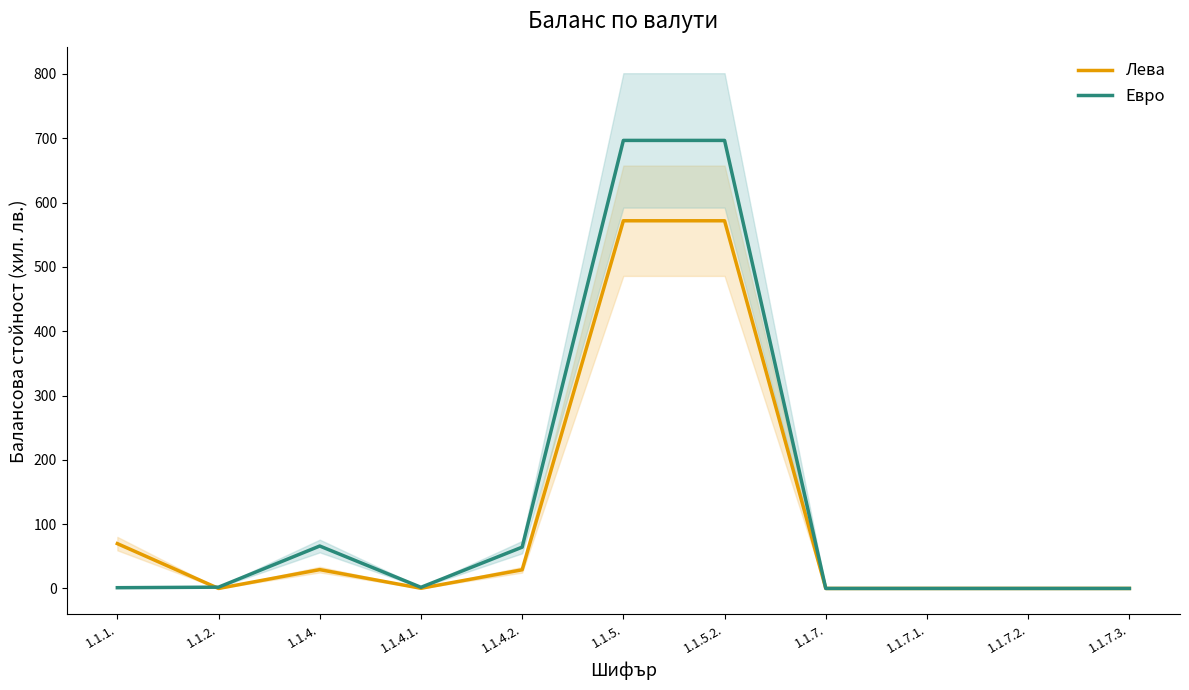

What are all the series names shown in the legend?

Лева, Евро